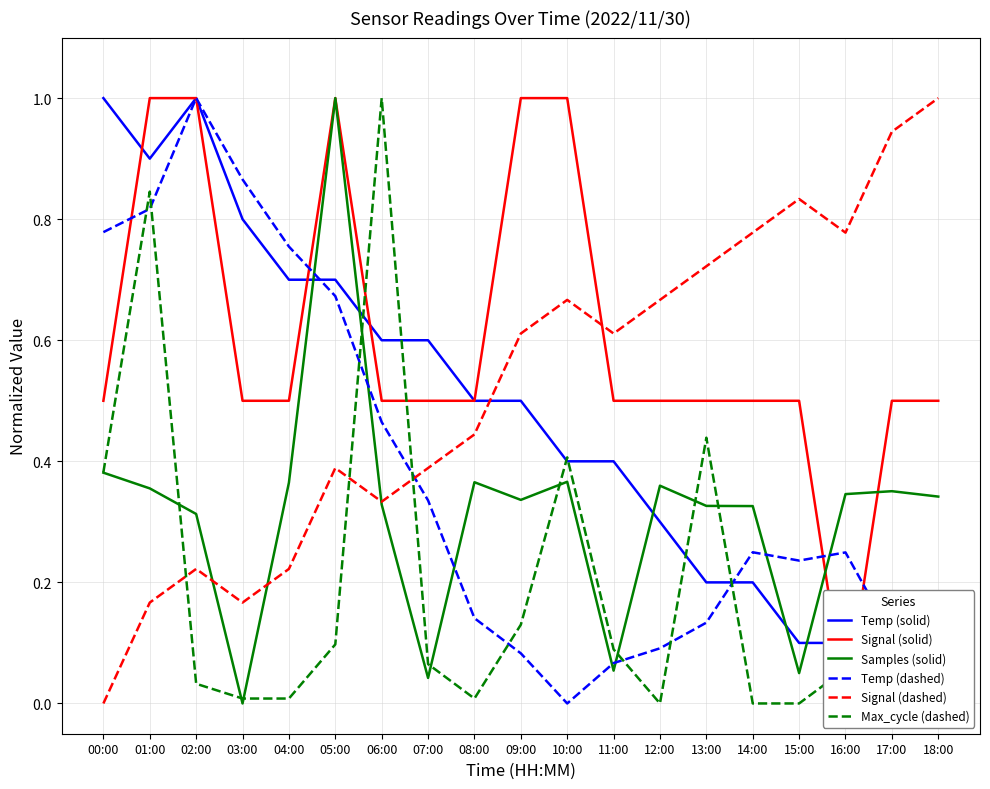

List the series in order of their peak value, lowest first.

Temp (solid), Signal (solid), Samples (solid), Temp (dashed), Signal (dashed), Max_cycle (dashed)